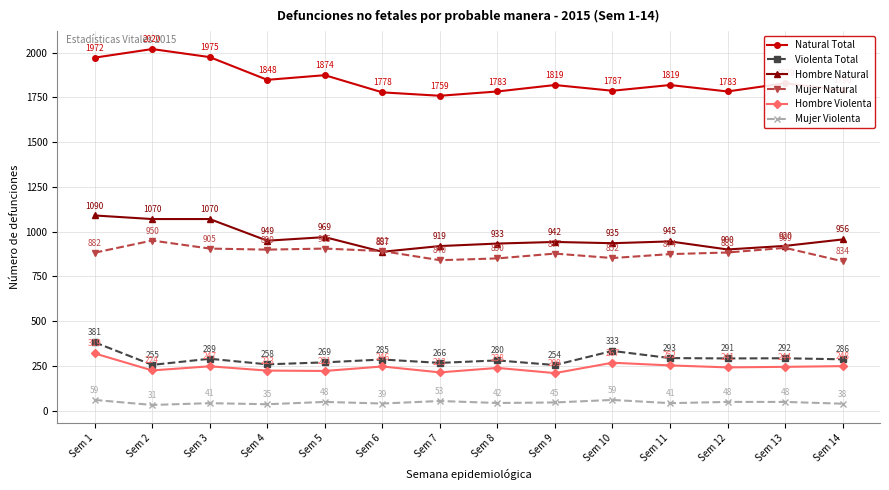

Which series changed the most between Sem 2 and Sem 7?

Natural Total